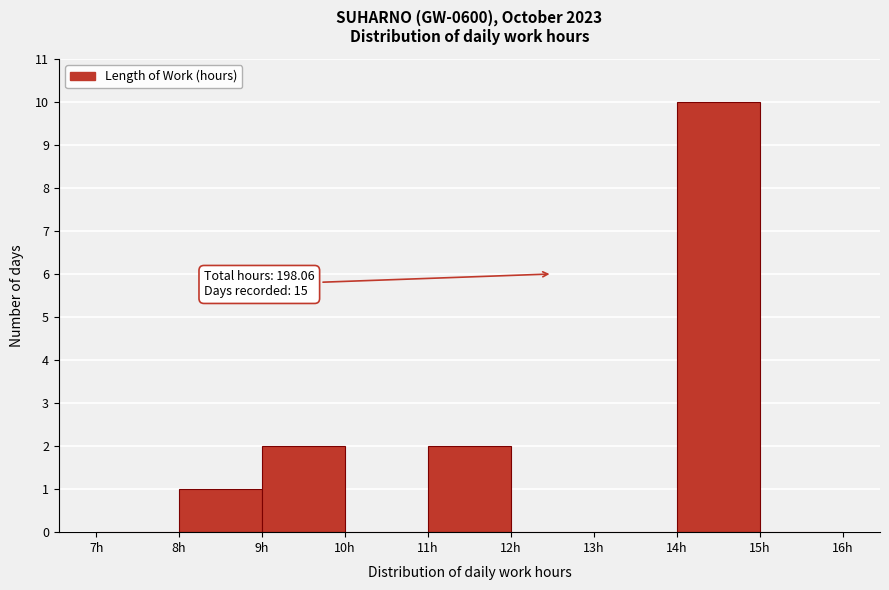

Over which range of the x-axis is the bar tallest?

14 to 15